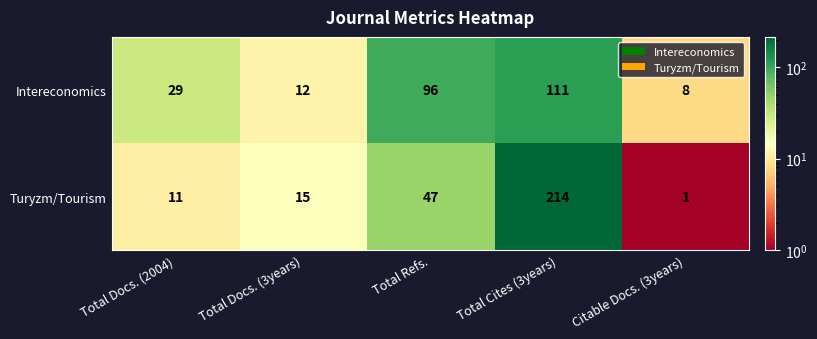

What is the difference between the highest and lowest values at Total Cites (3years)?

103